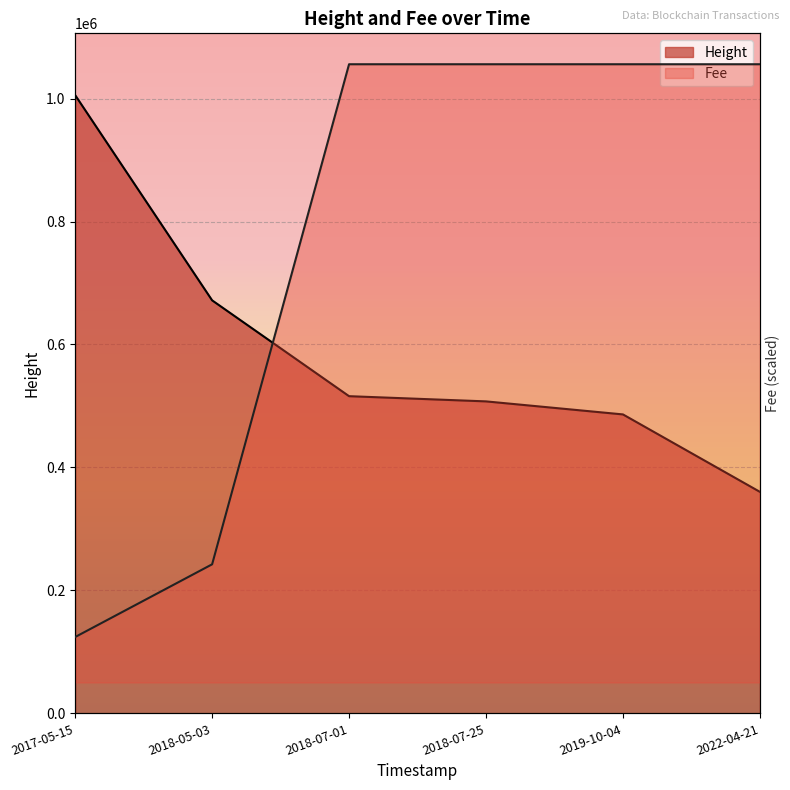

True or false: Fee and Height cross at least once.

True